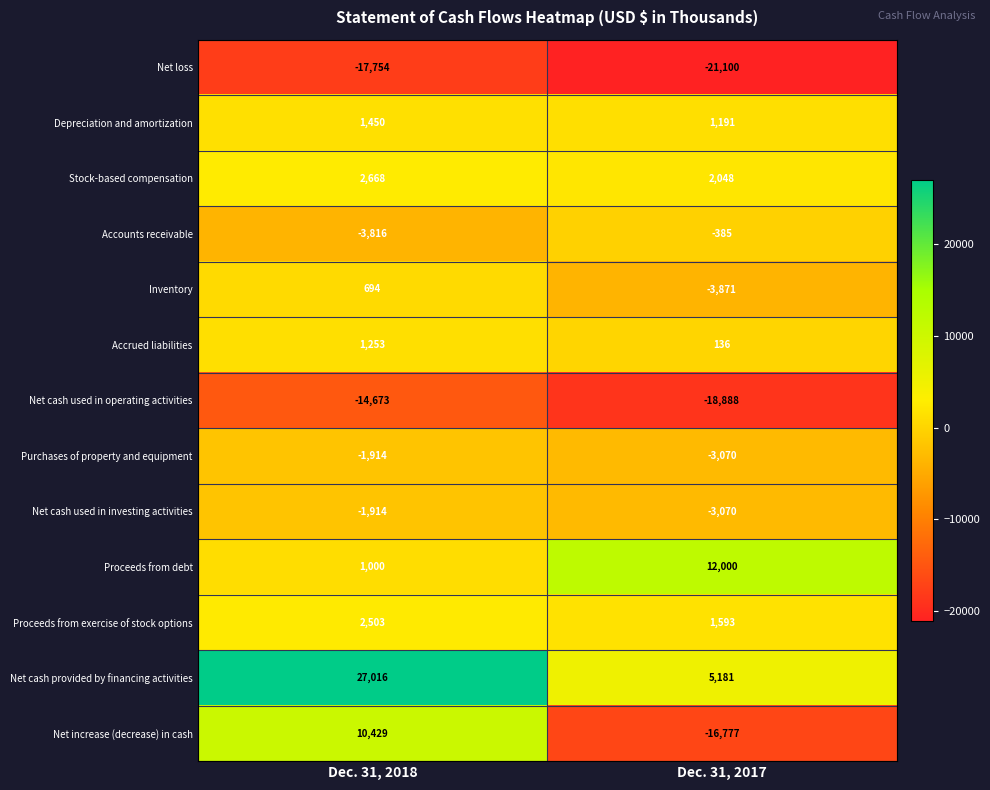

What is the maximum value for Net loss?

-17754